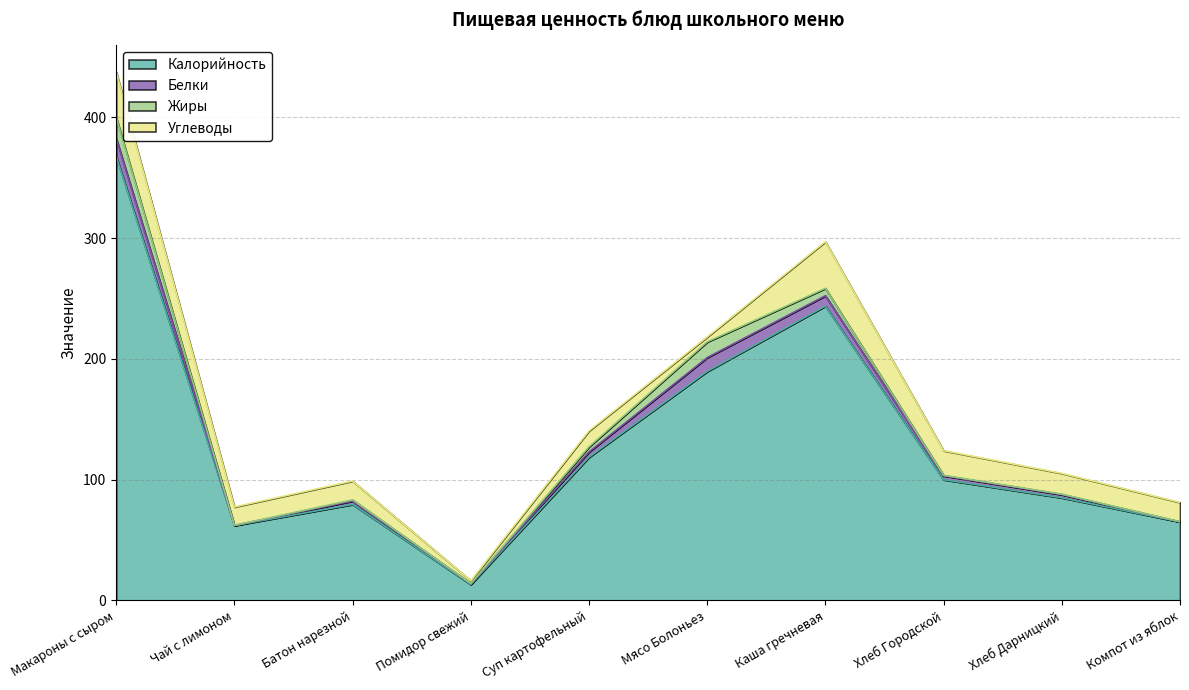

The Жиры series shows 0.0 at Компот из яблок. True or false?

False